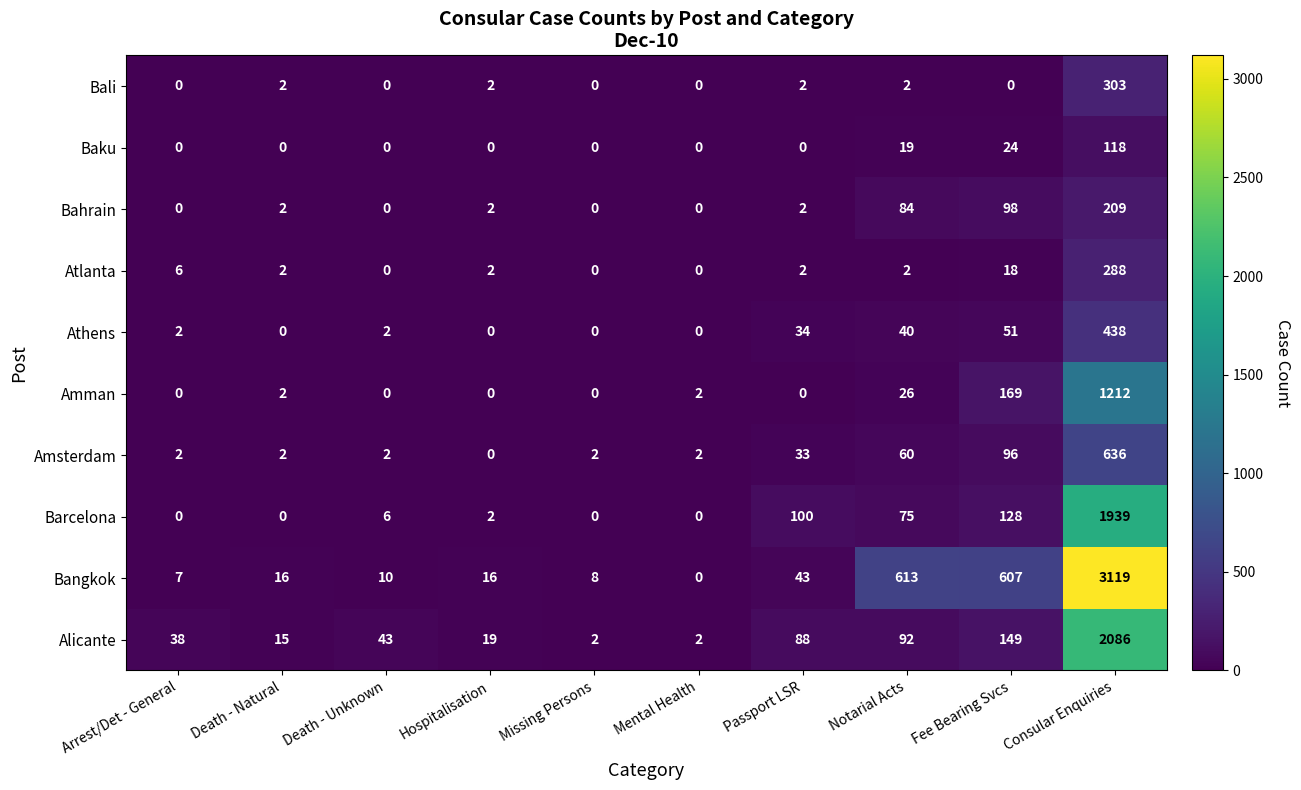

List the series in order of their peak value, highest first.

Bangkok, Alicante, Barcelona, Amman, Amsterdam, Athens, Bali, Atlanta, Bahrain, Baku